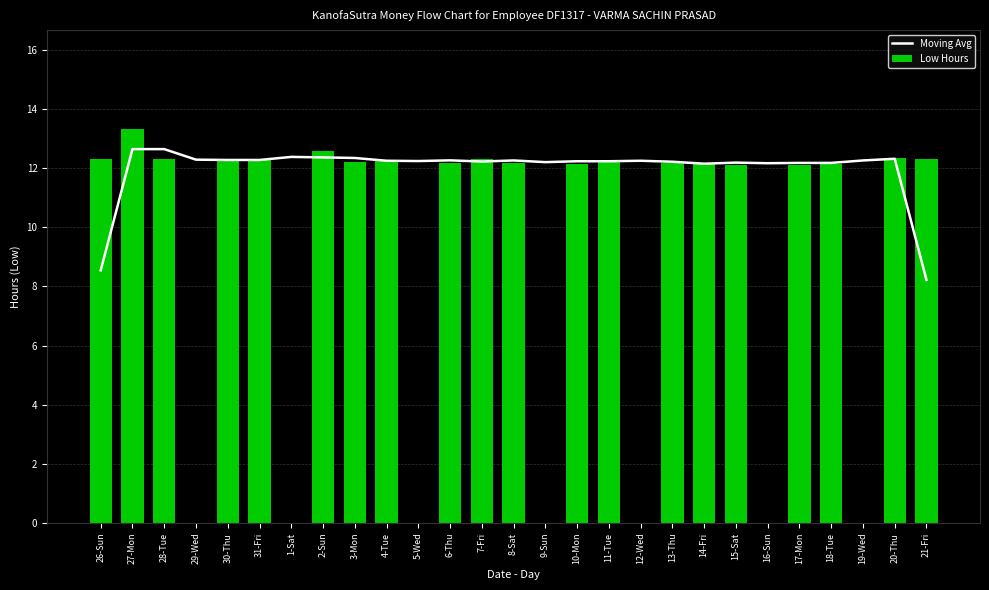

The Moving Avg series shows 12.3 at 6-Thu. True or false?

True